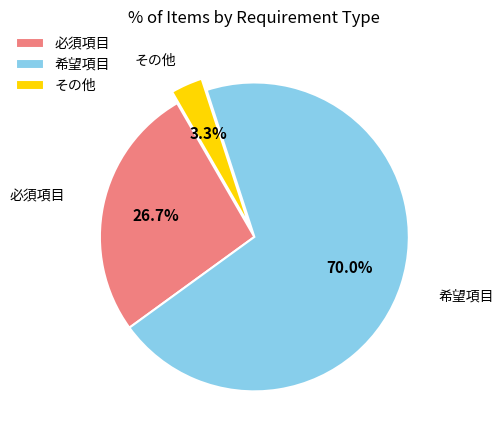

What is the majority slice?

希望項目